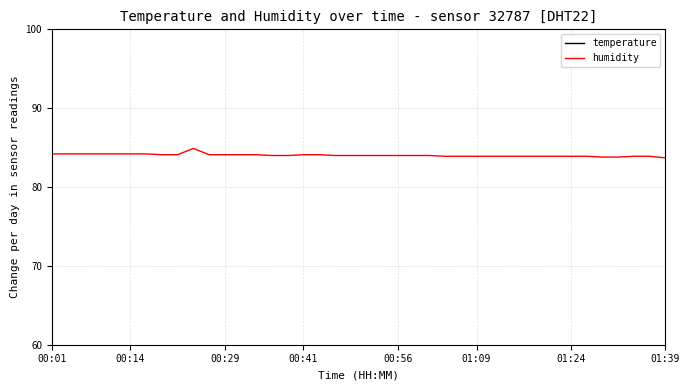

Which series has the largest total across all categories?

humidity